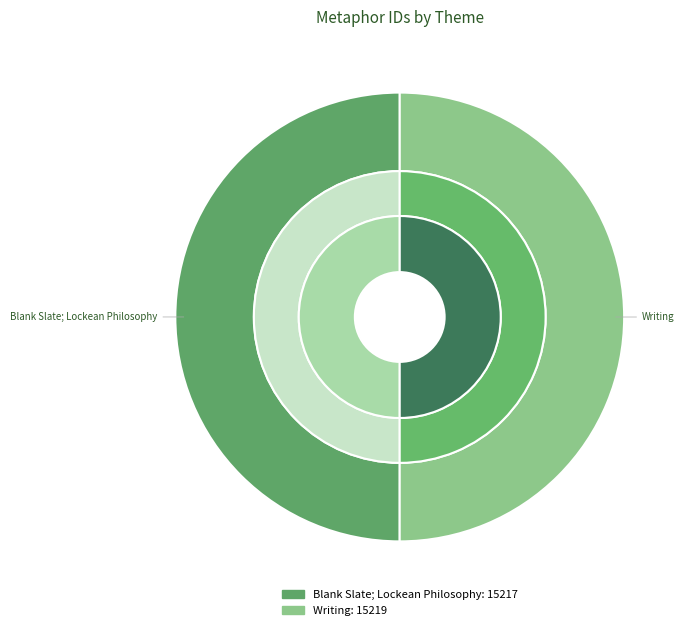

To the nearest percent, what is the average slice percentage?

50%